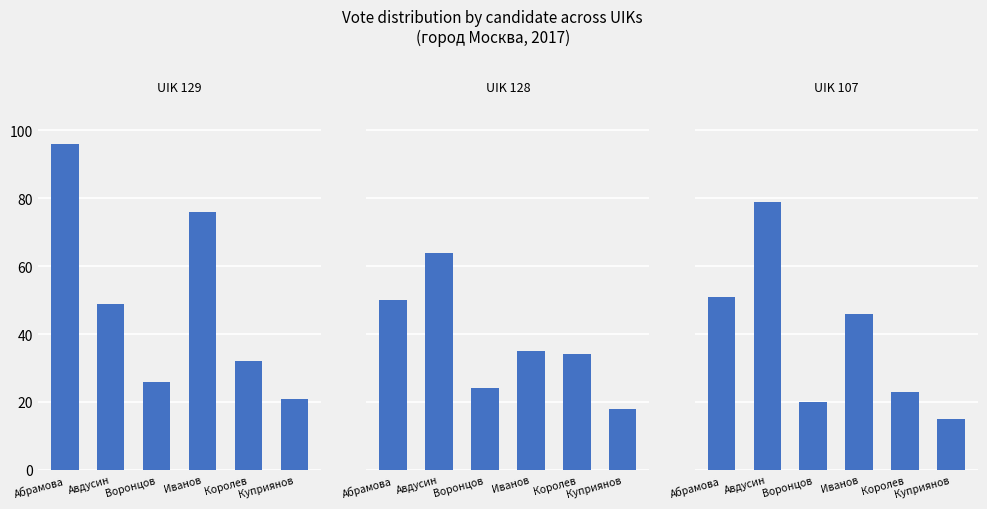

What is the difference between the highest and lowest values at Королев?

11